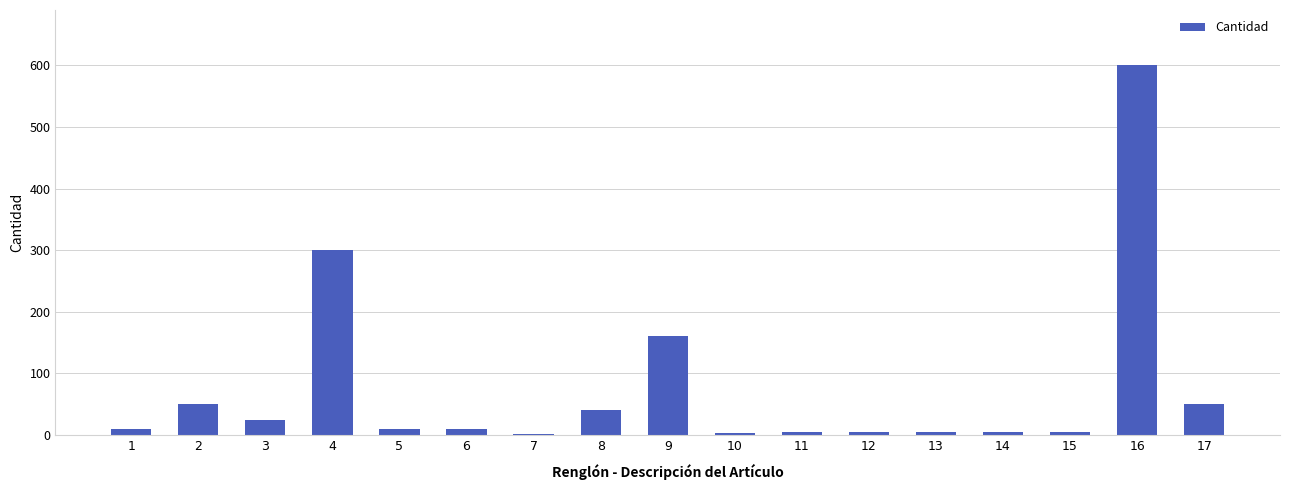

Is it true that the value at 16 is 1036?

False